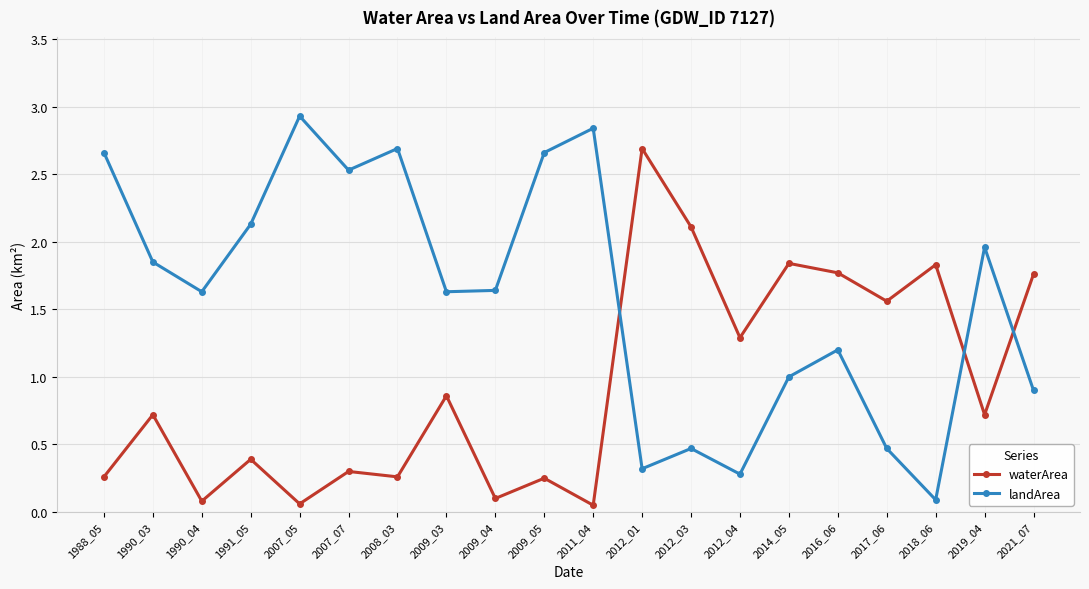

Which category has the highest value in the waterArea series?

2012_01